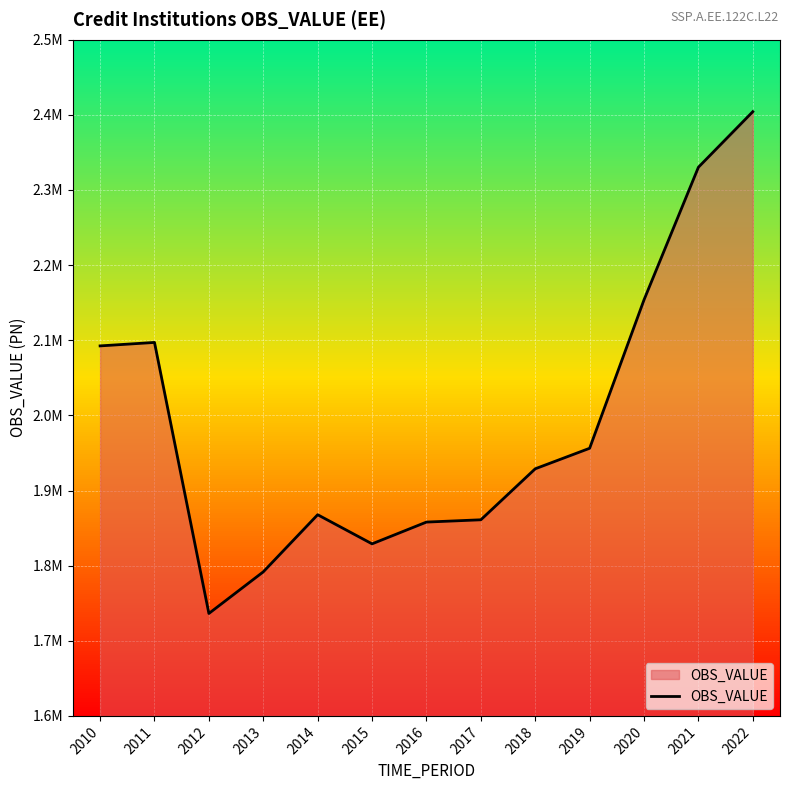

At which category does the data reach its first local valley?

2012